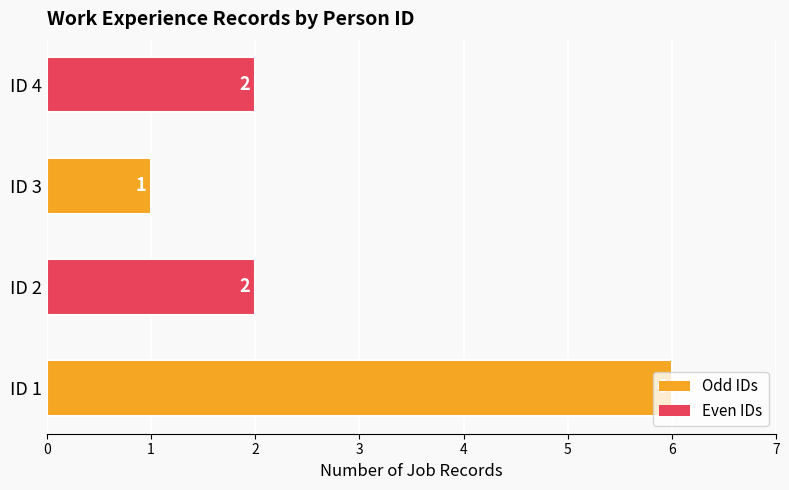

What is the minimum value shown in the chart?

1